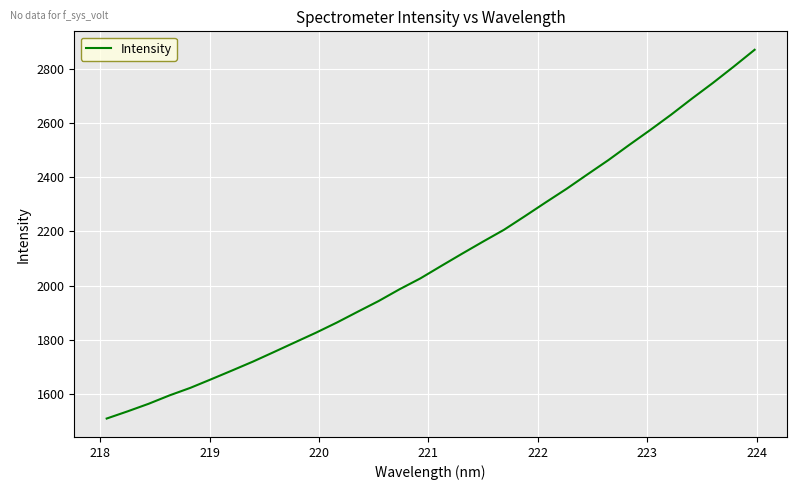

What is the greatest value displayed?

2870.3